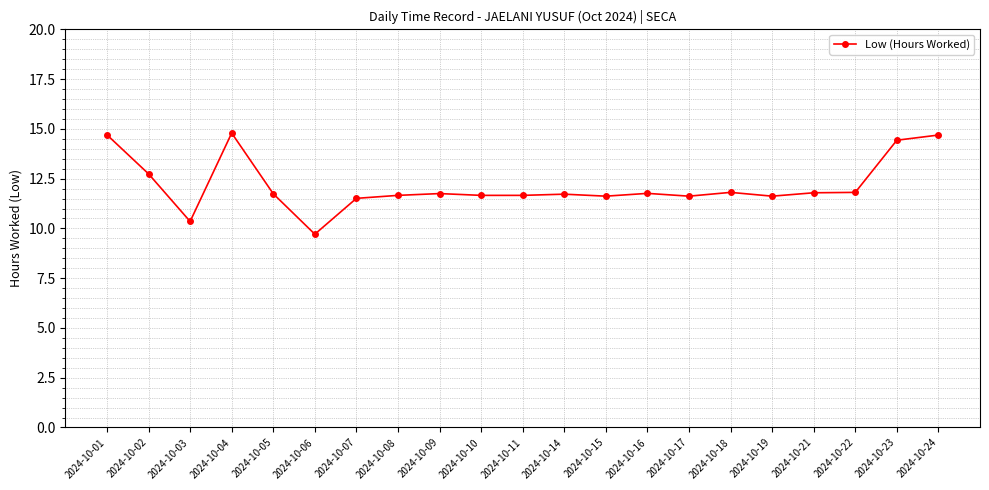

Where is the first local maximum?

2024-10-04